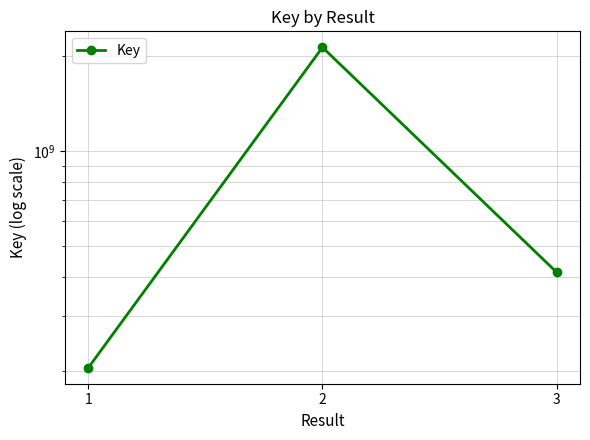

How many lines are shown in the chart?

1